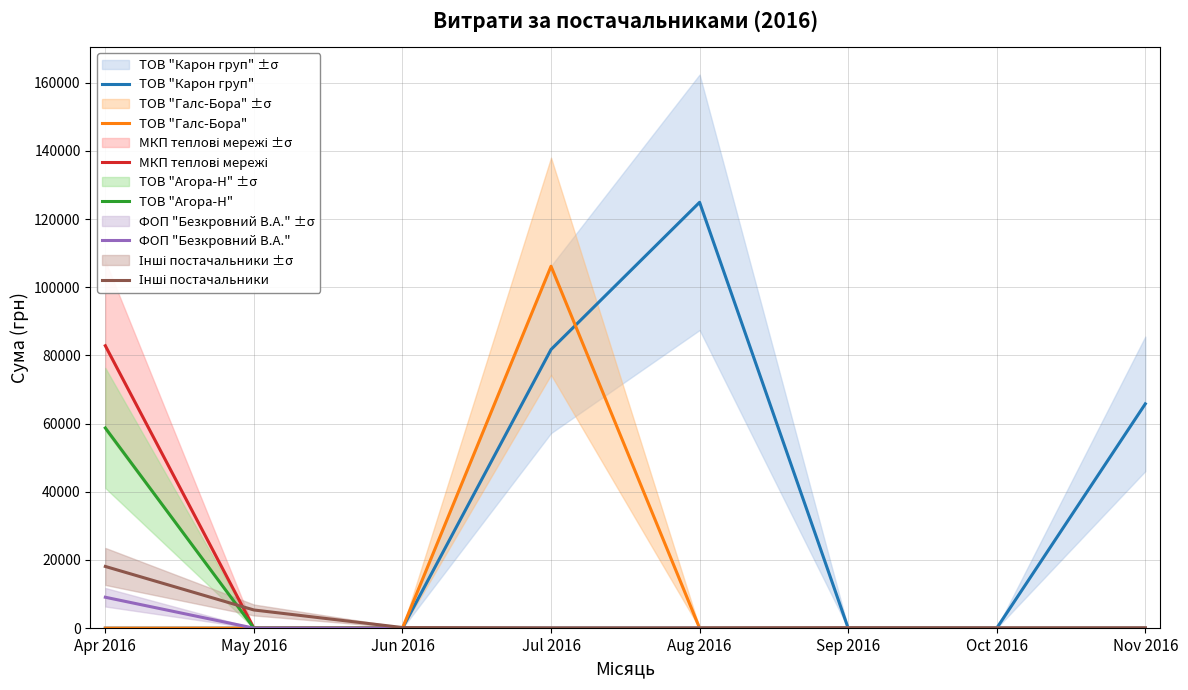

What is the difference between the ТОВ "Карон груп" values at Nov 2016 and Jul 2016?

15936.3